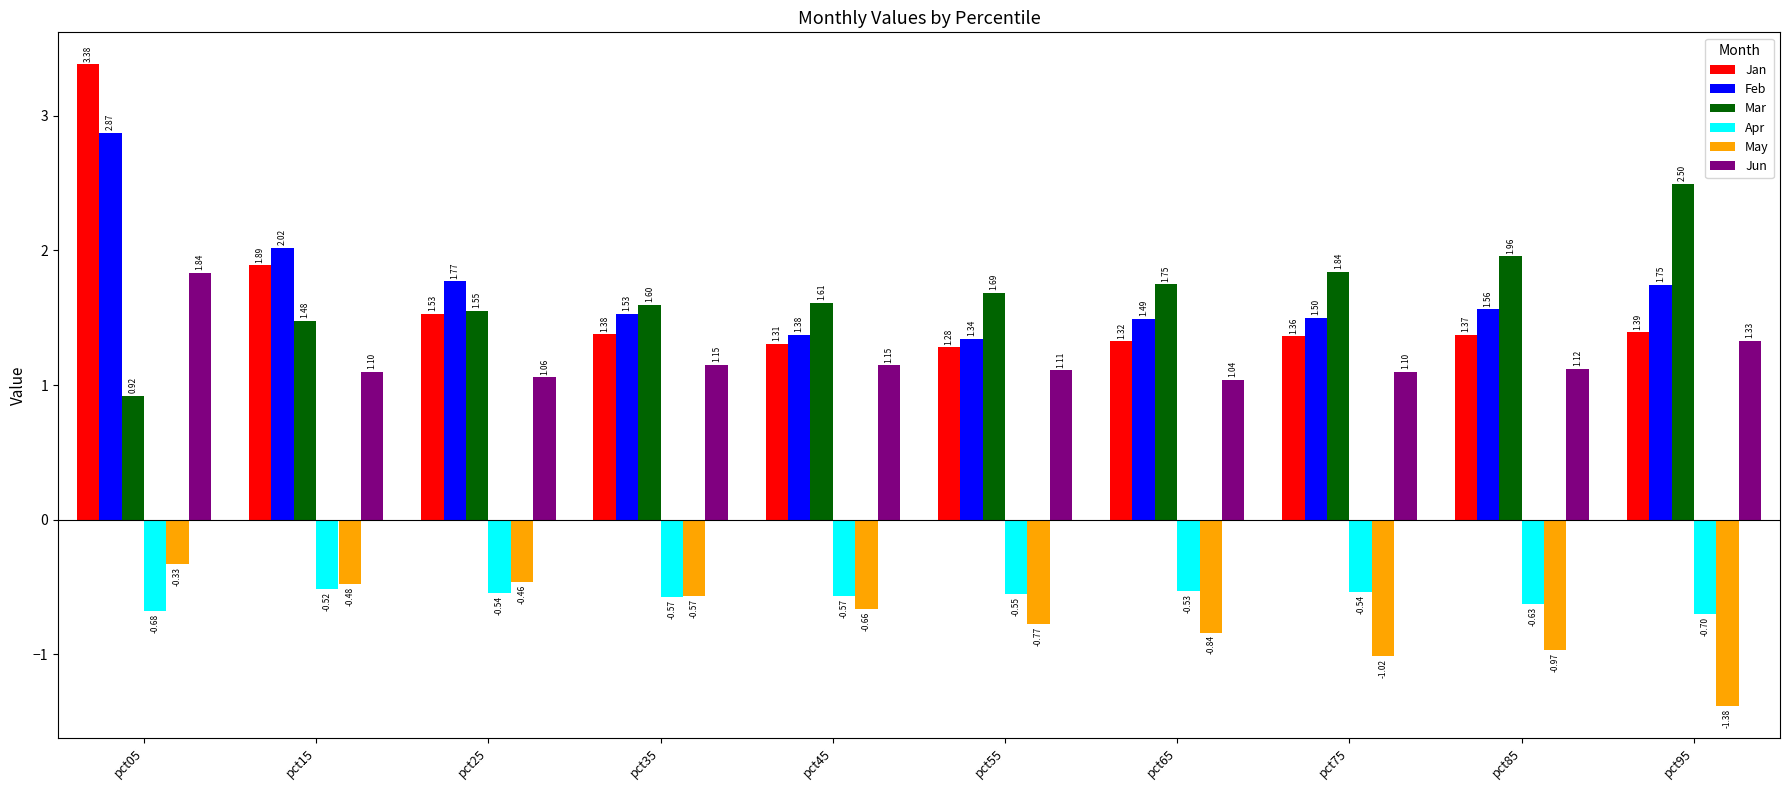

Is the value of Feb at pct45 greater than the value of Jan at pct45?

Yes